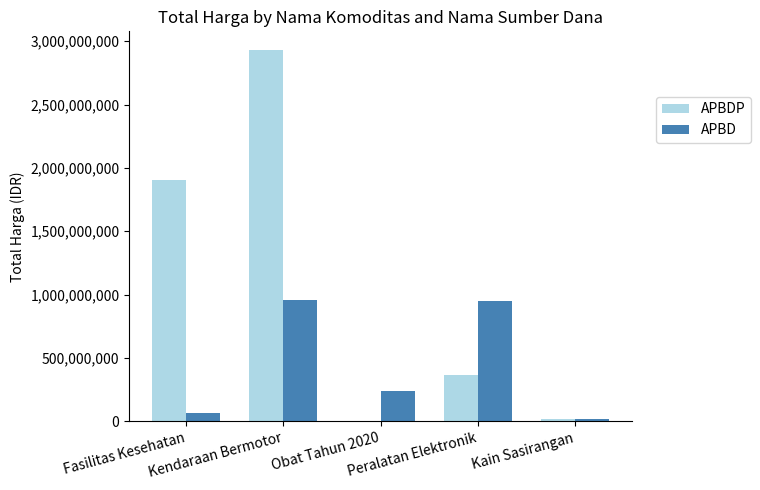

Which series changed the most between Kendaraan Bermotor and Peralatan Elektronik?

APBDP